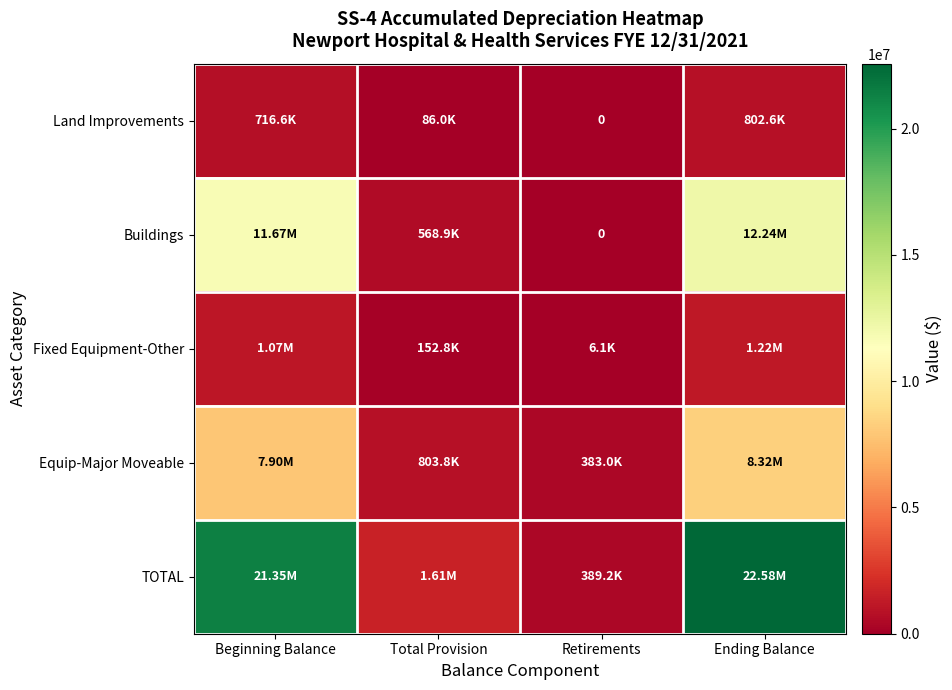

At Total Provision, list the series in order from smallest to largest.

Land Improvements, Fixed Equipment-Other, Buildings, Equip-Major Moveable, TOTAL